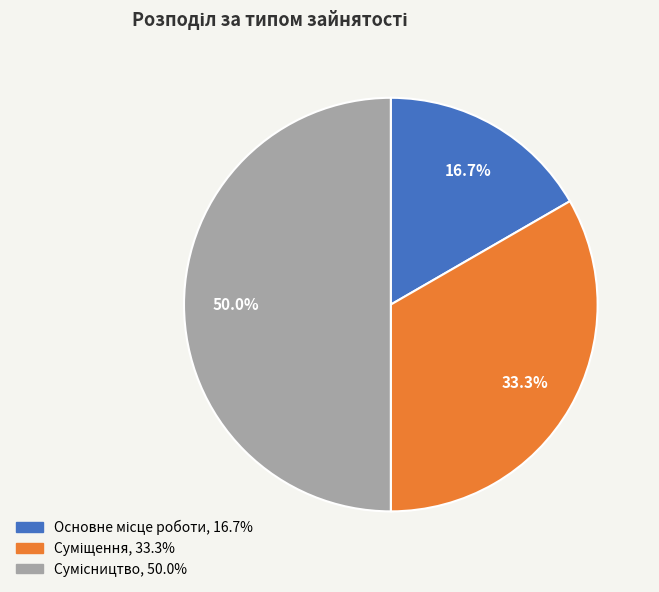

What is the smallest slice in the pie chart?

Основне місце роботи